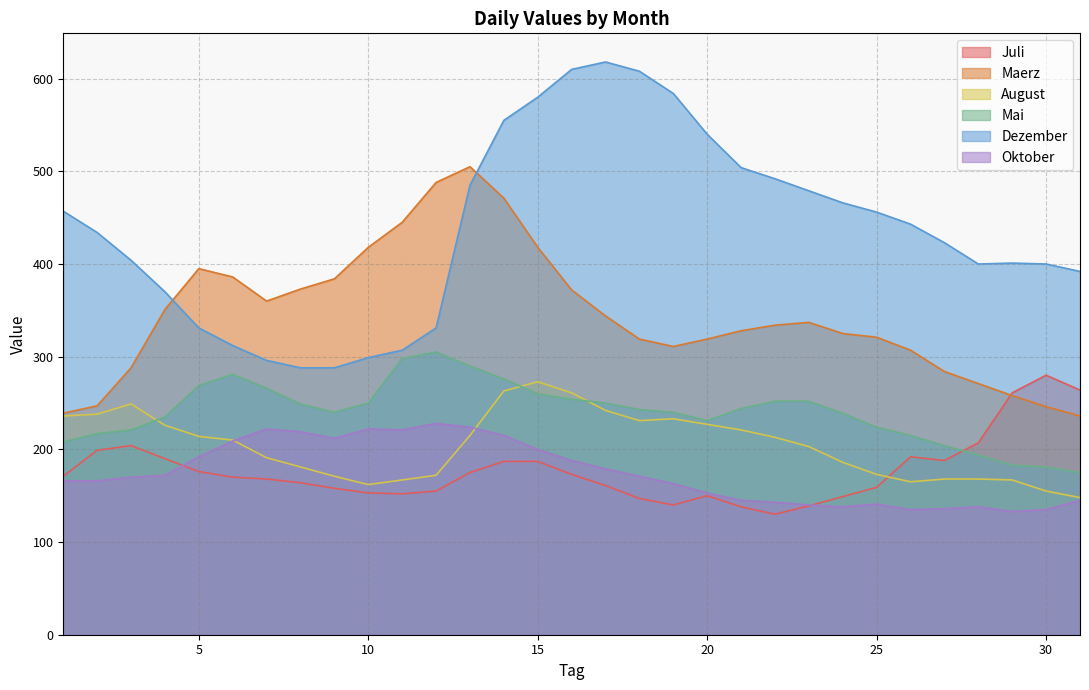

Which category has the highest value in the Juli series?

30